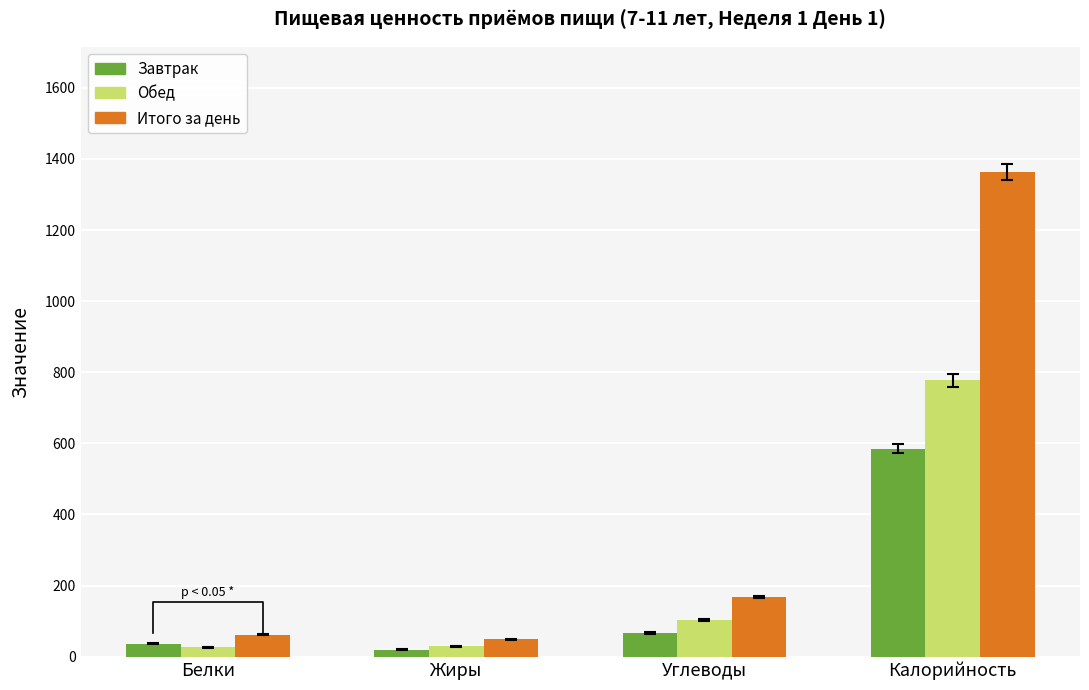

What is the label of the 3rd bar from the right?

Жиры